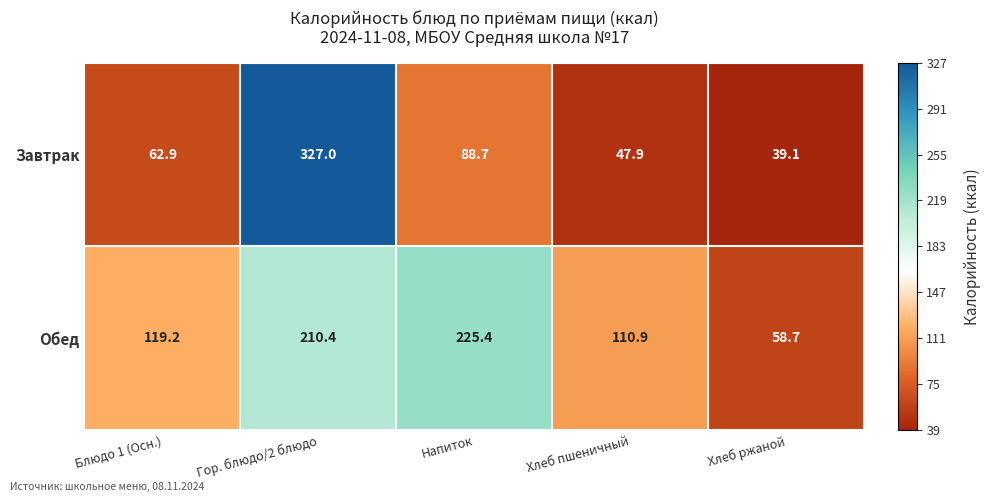

True or false: Завтрак has a value of 88.7 at Напиток.

True